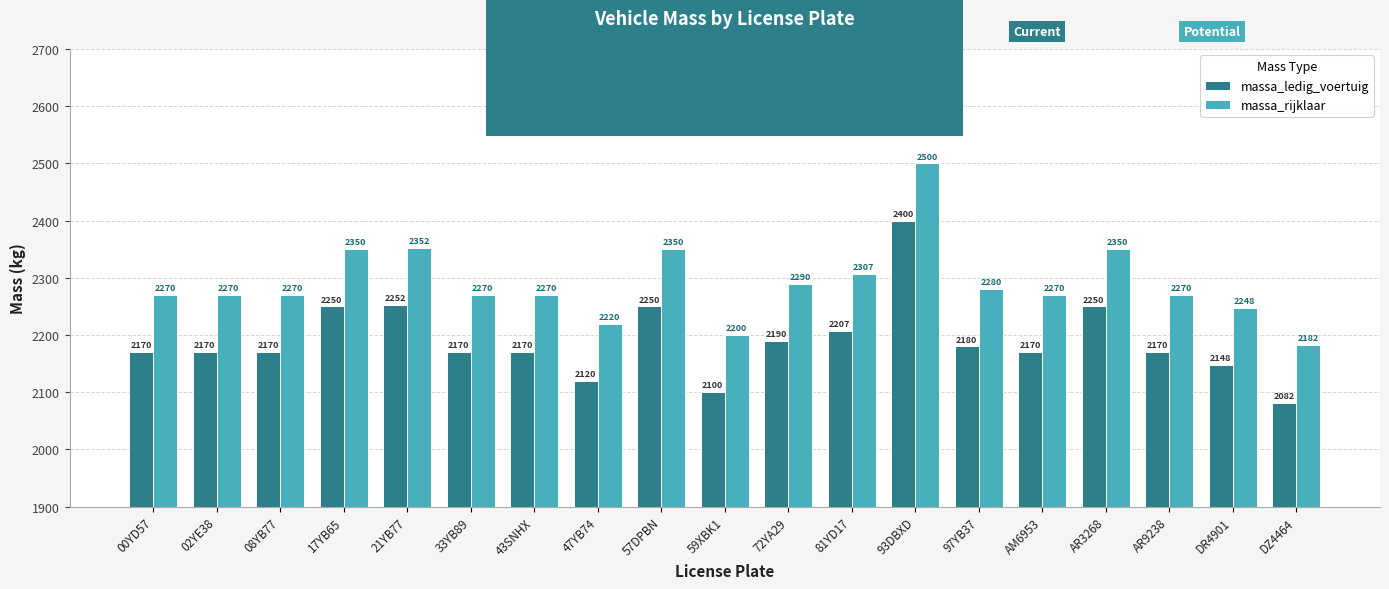

At which category is the sum across all series the highest?

93DBXD